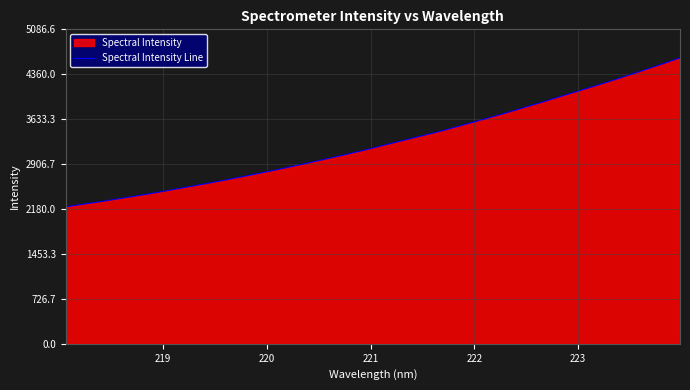

What is the greatest value displayed?

4624.2